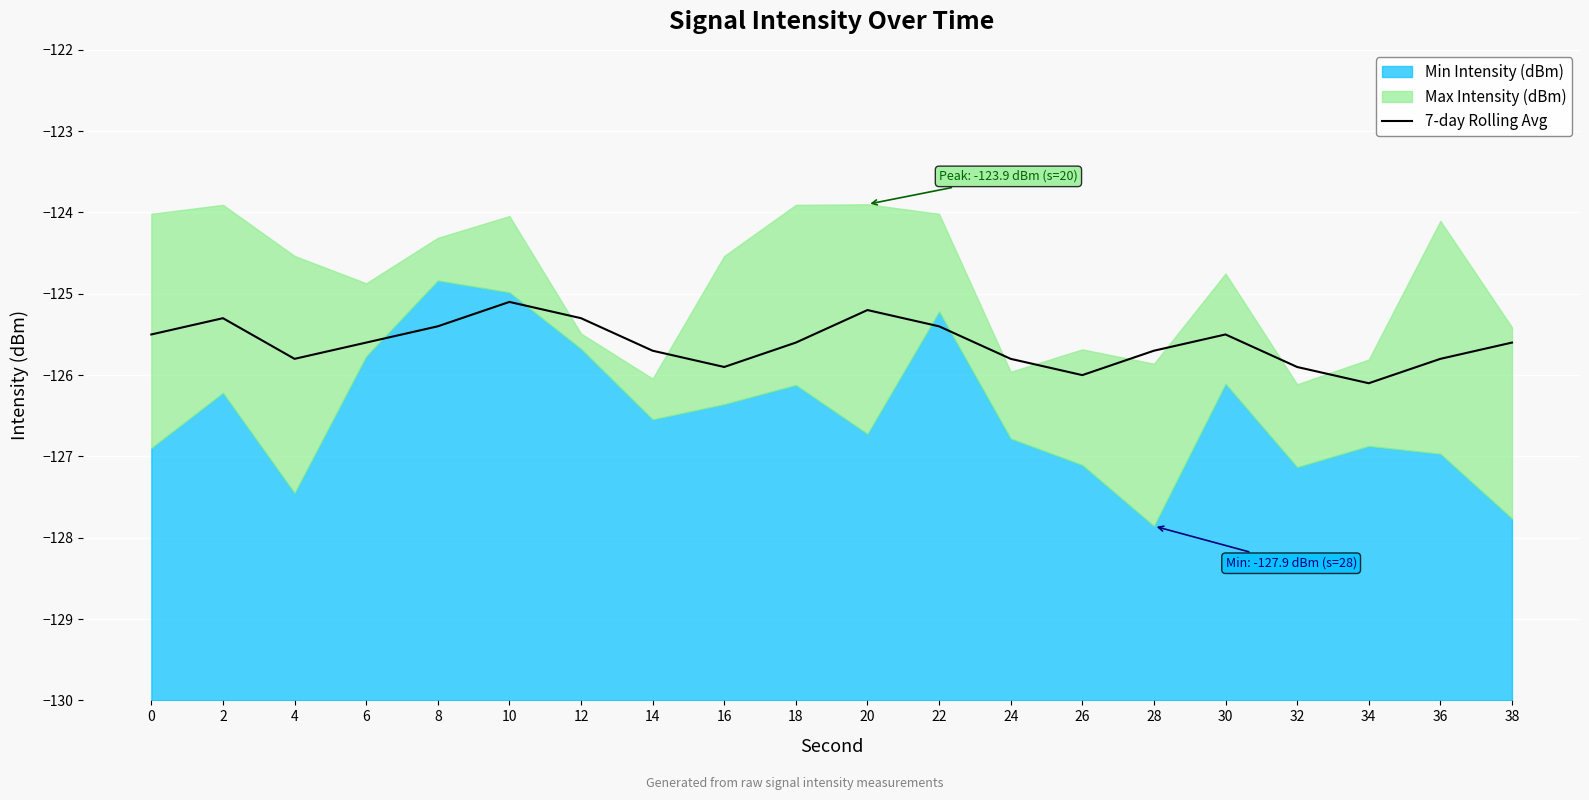

At which label is the value closest to -125?

10